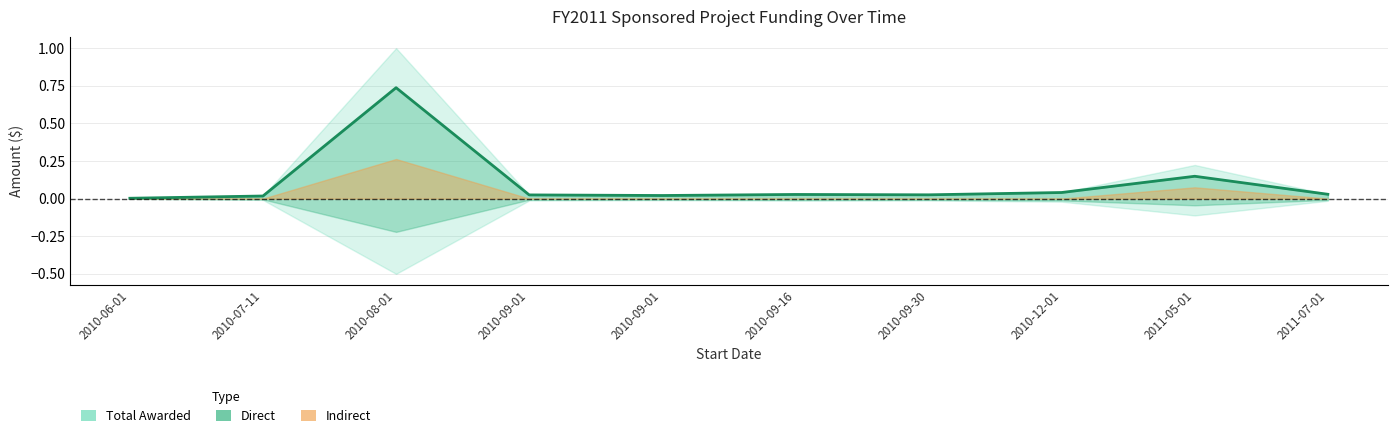

Which category has the lowest value across all series?

2010-06-01